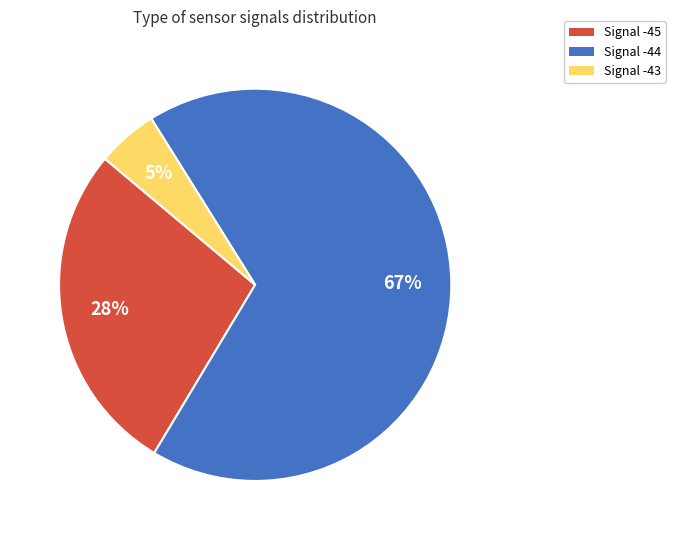

To the nearest percent, what is the average slice percentage?

33%